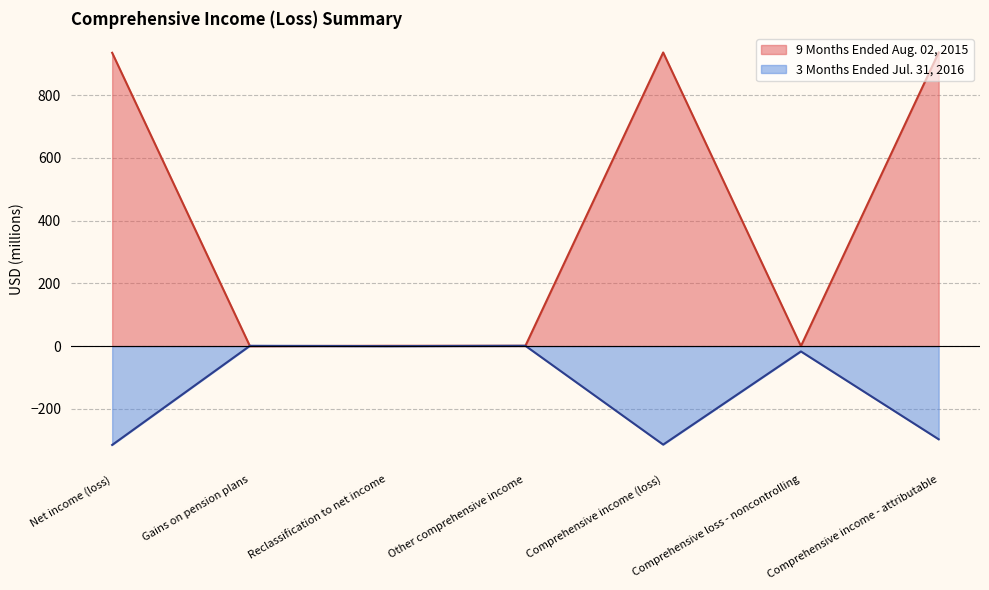

What is the highest value of the 3 Months Ended Jul. 31, 2016 series?

1